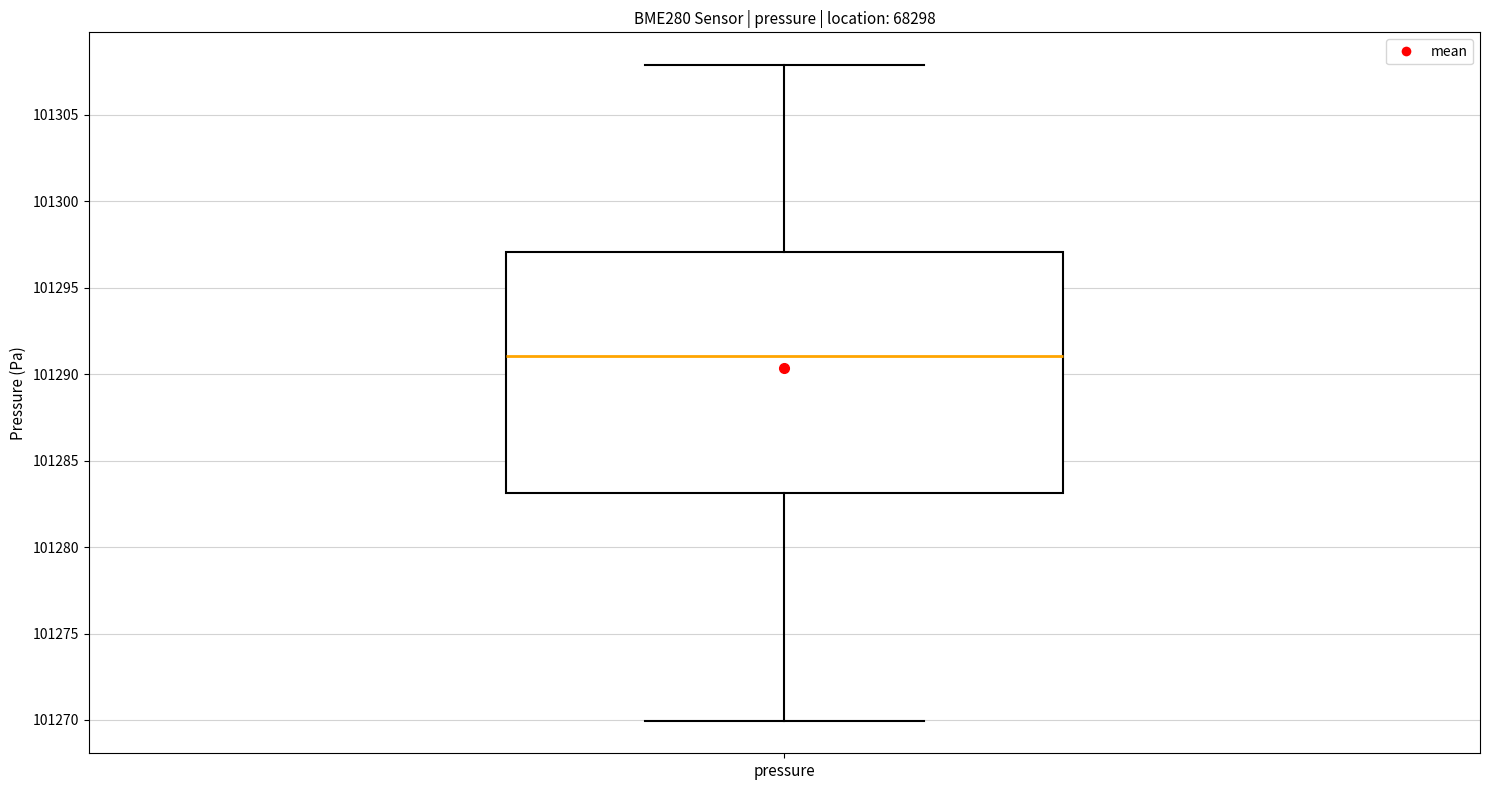

Where is the lower edge of the box for pressure on the y-axis? The values are not printed on the chart, so give them approximately, as read against the axis.

101283